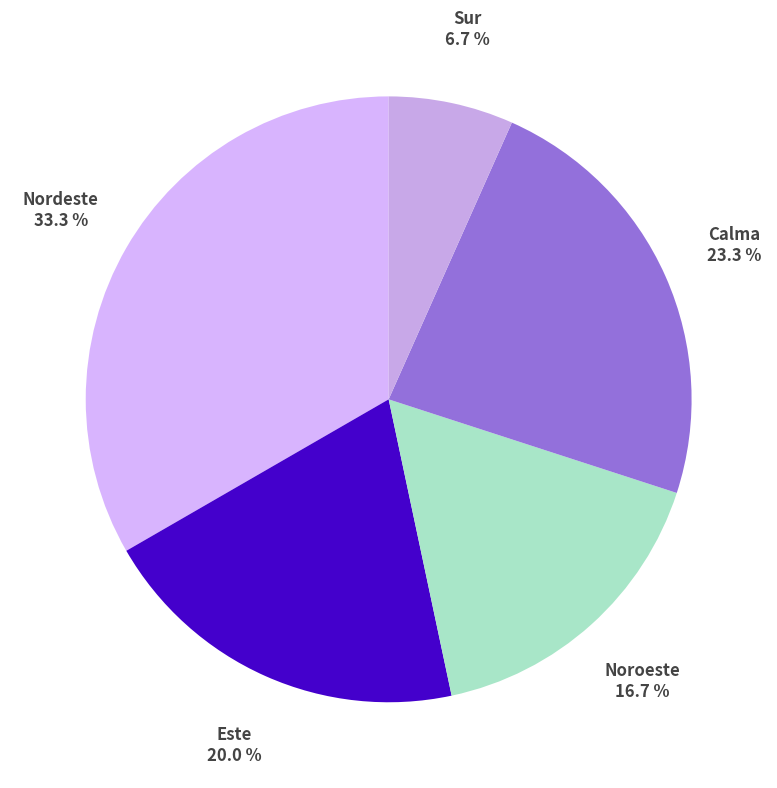

What percentage is the Este slice, to the nearest percent?

20%